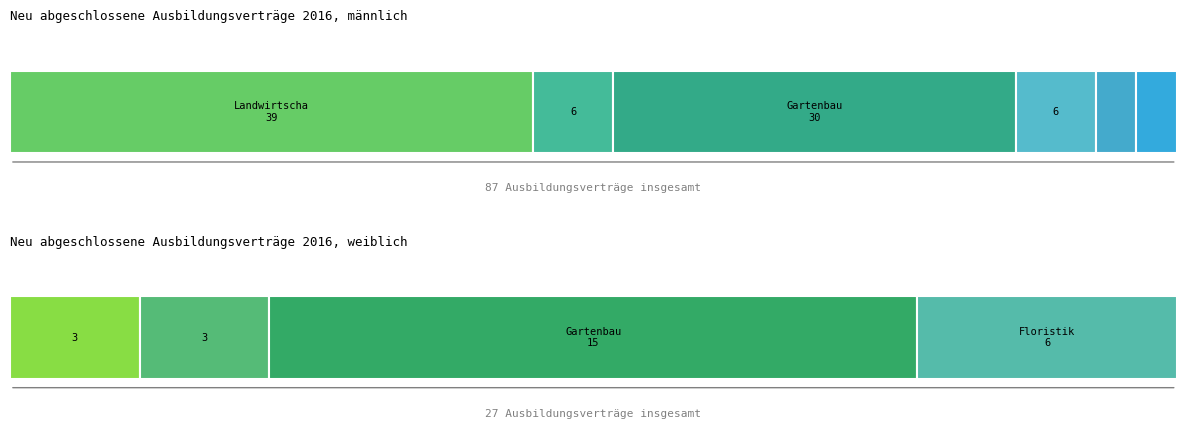

The value of männlich at Gartenbau is 47. True or false?

False